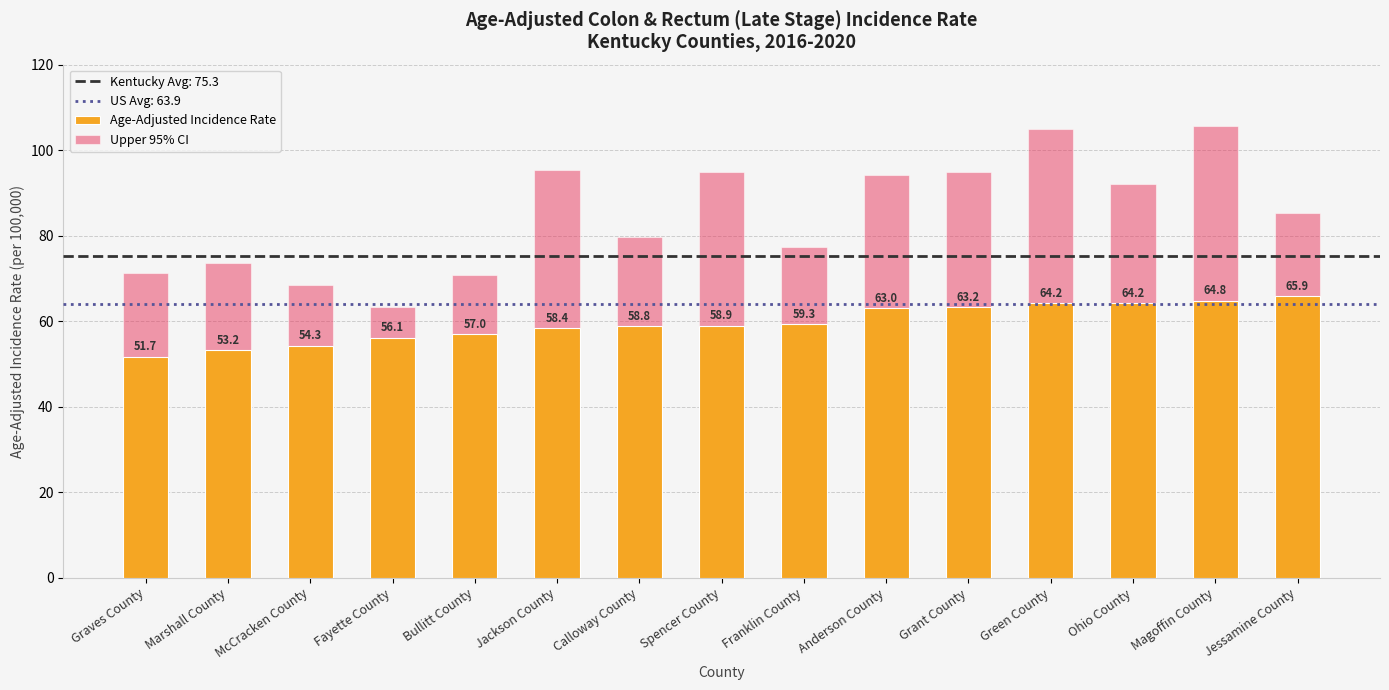

What is the difference between the highest and lowest values at Spencer County?

36.1